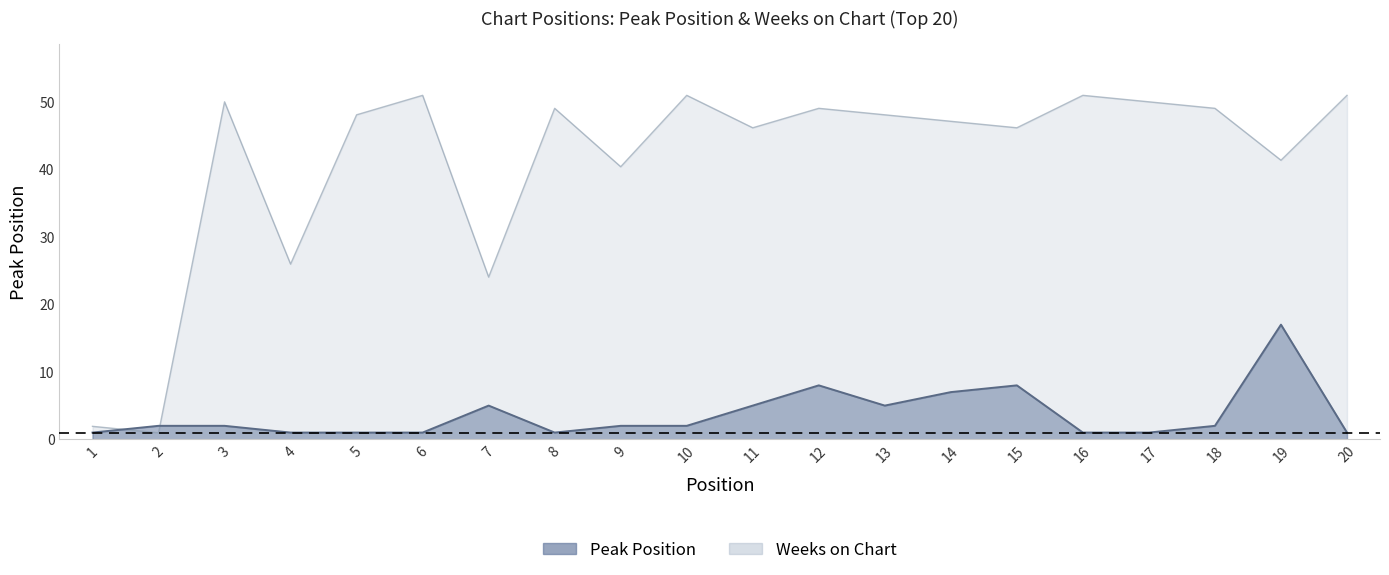

What is the difference between the Peak Position values at 11 and 5?

4.0